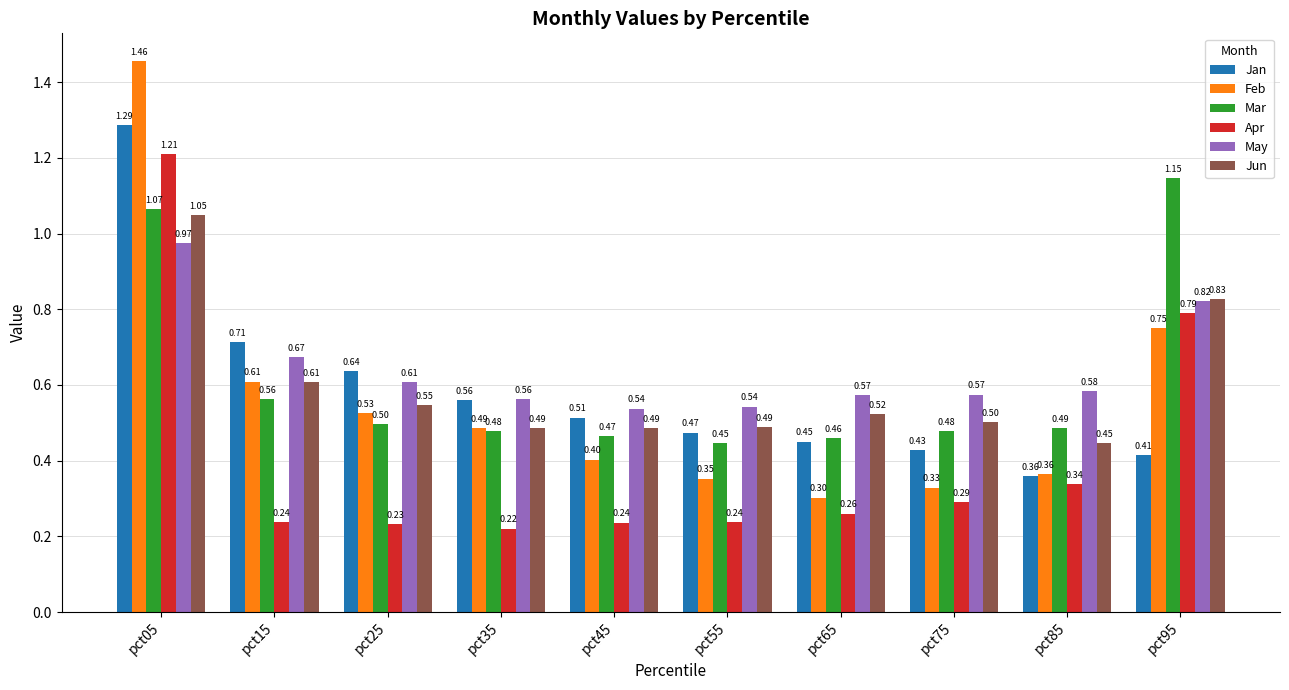

Rank the series by their maximum value, from lowest to highest.

May, Jun, Mar, Apr, Jan, Feb